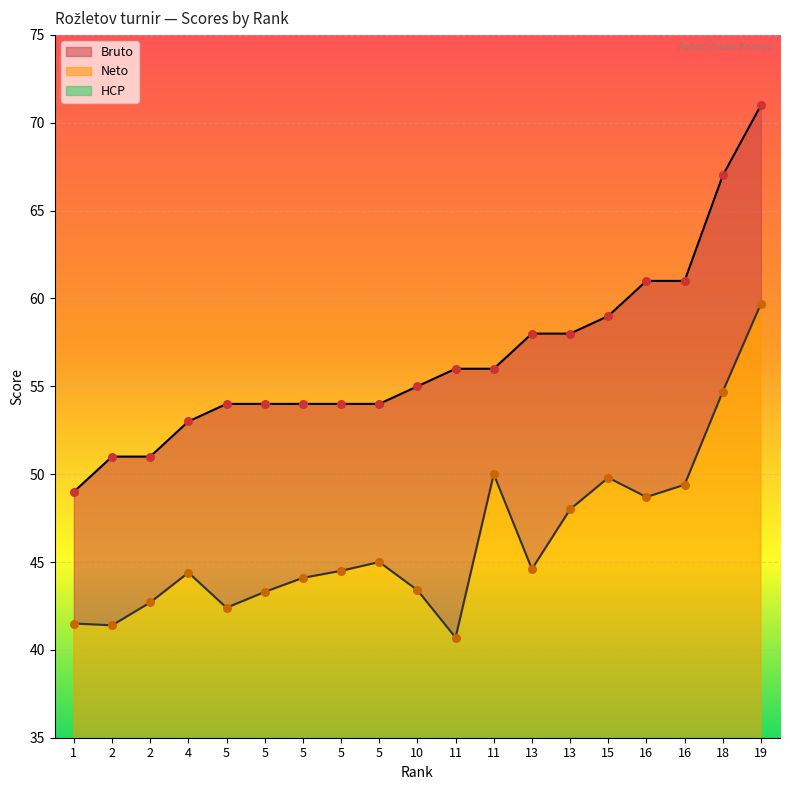

Which series has the widest spread of Y values?

Bruto